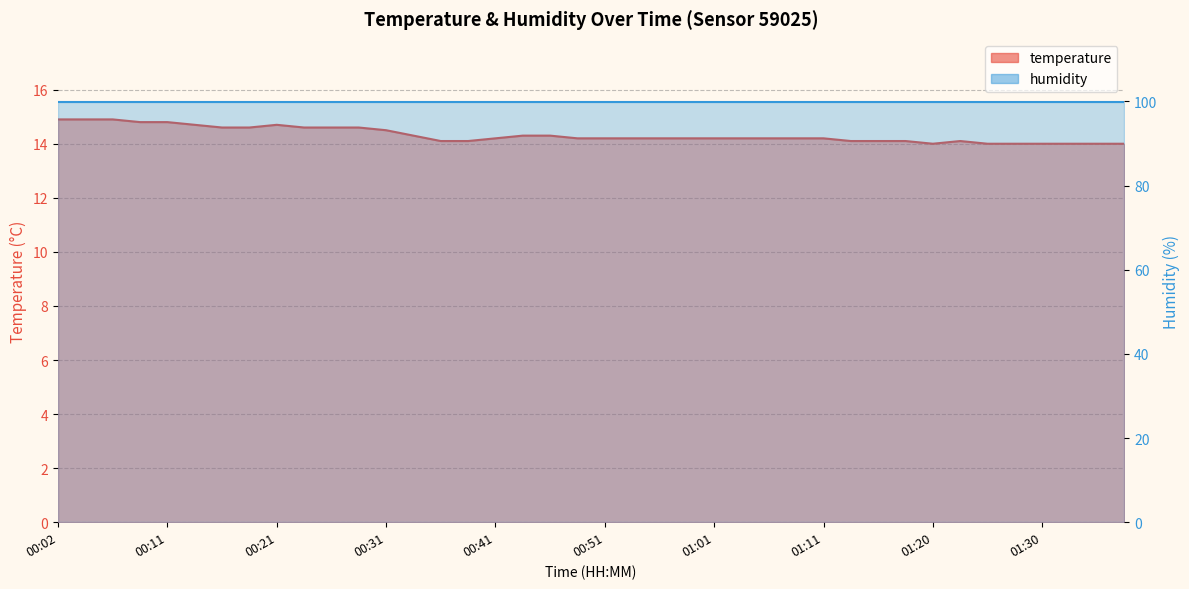

What is the sum of the values at 00:31 and 00:24?

29.1